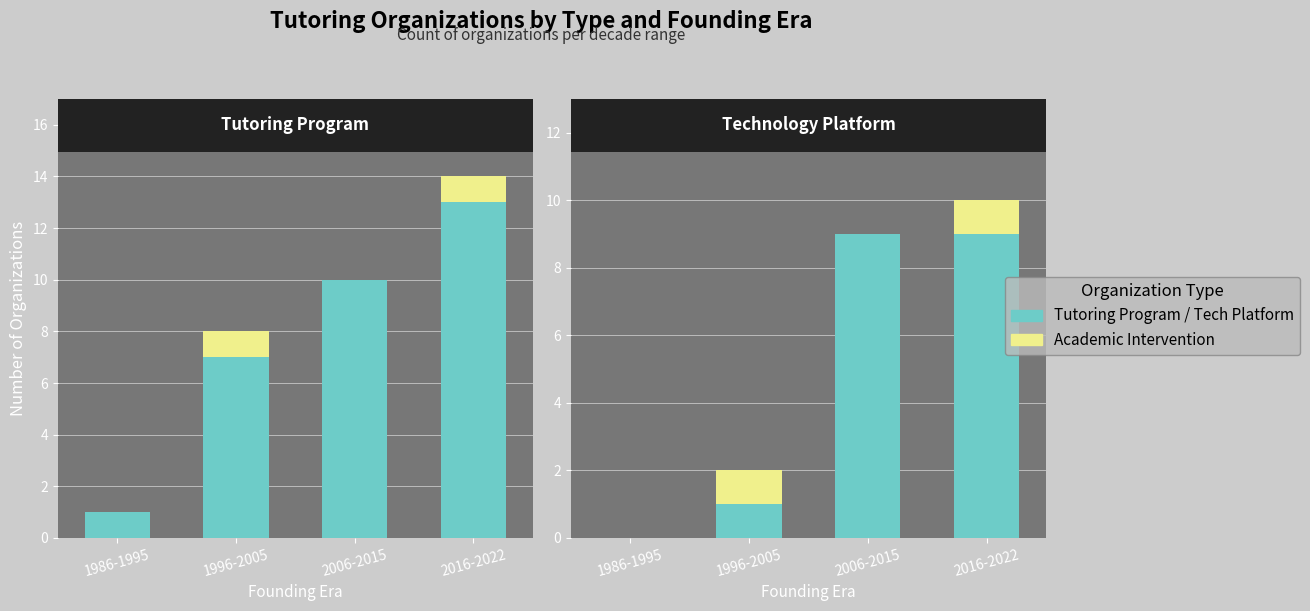

What is the greatest value displayed?

13